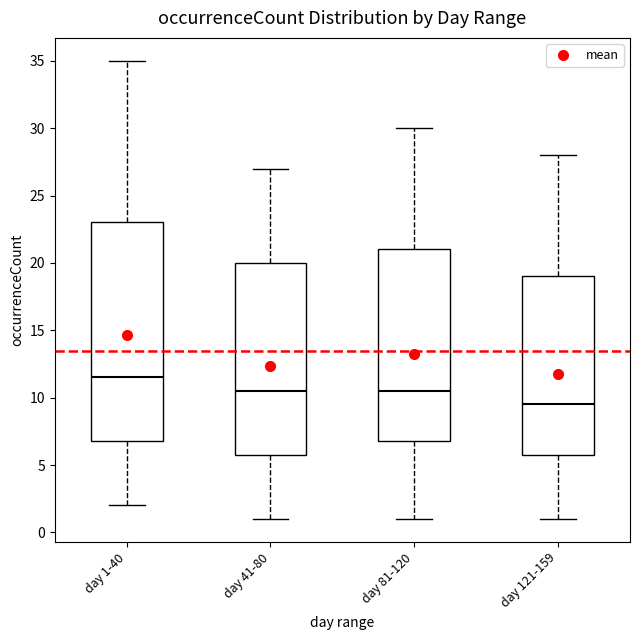

Which box is the tallest, from its lower edge to its upper edge?

day 1-40